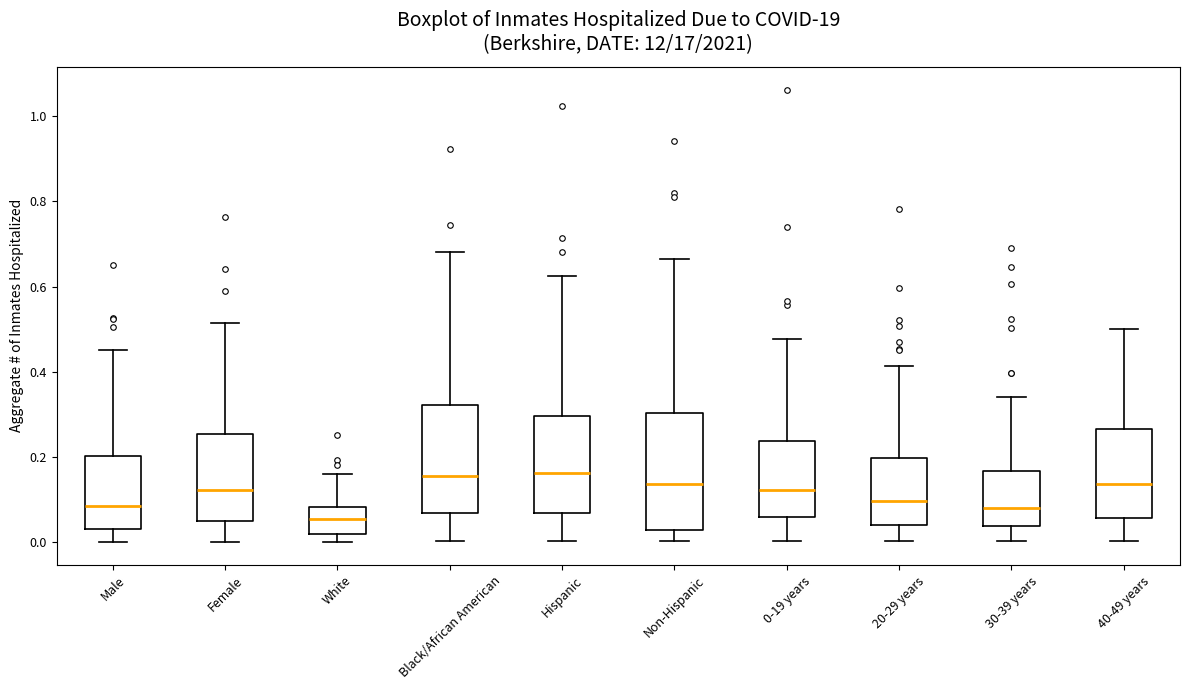

Which box is the tallest, from its lower edge to its upper edge?

Non-Hispanic